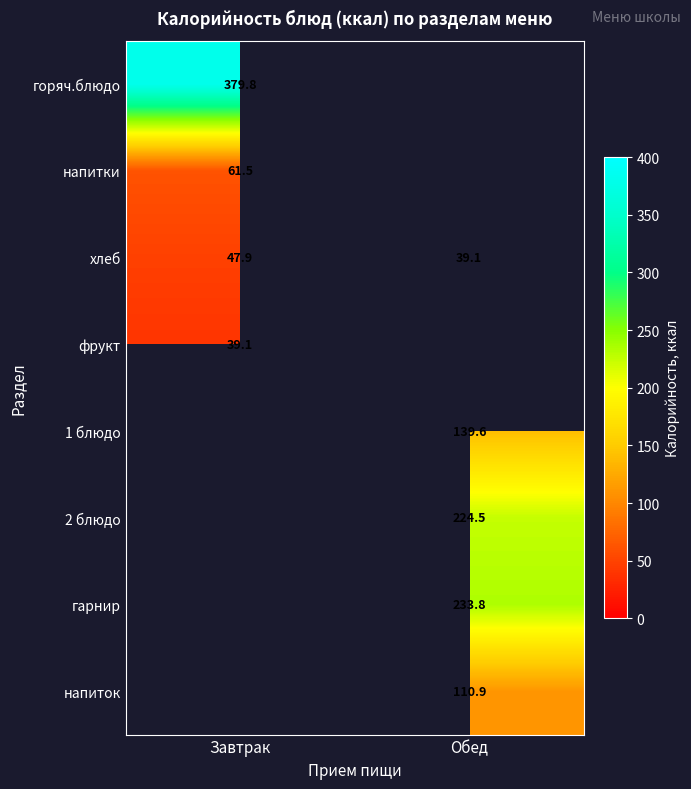

At how many categories does at least one series exceed 79?

2